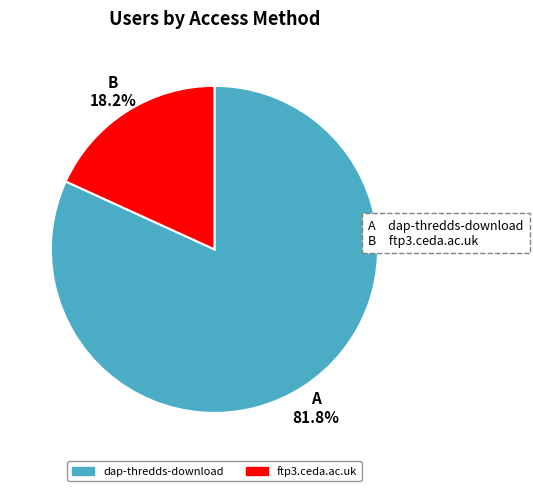

Is it true that dap-thredds-download is 82% of the pie?

True